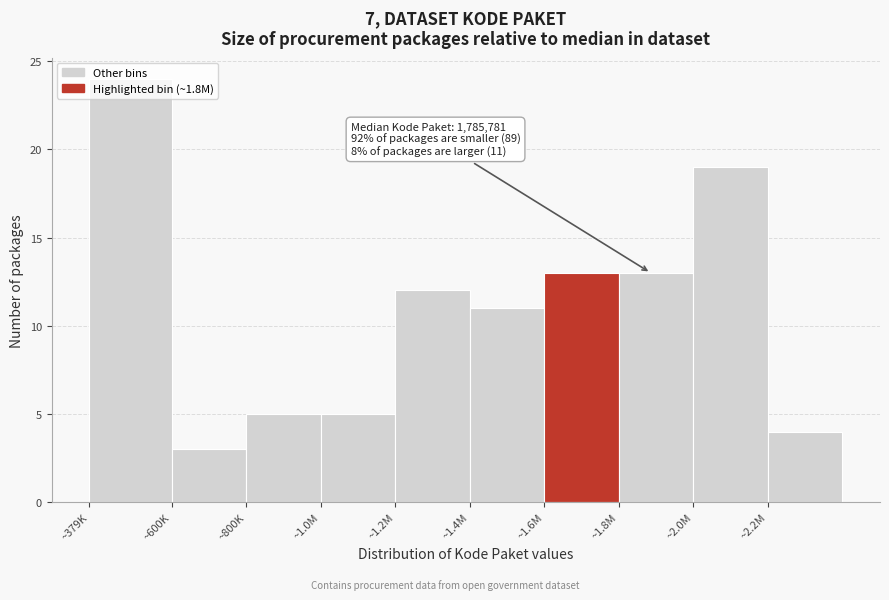

Between ~1.0M and ~1.8M, which is larger?

~1.8M